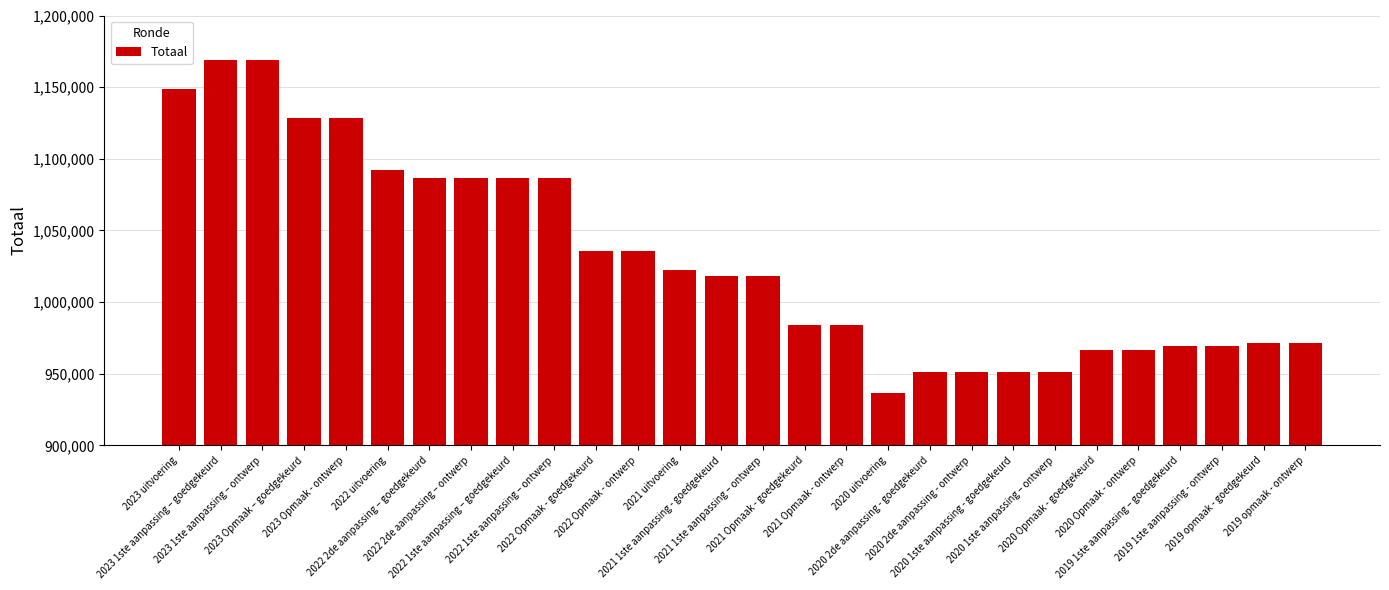

What is the label of the 17th bar from the right?

2022 Opmaak - ontwerp